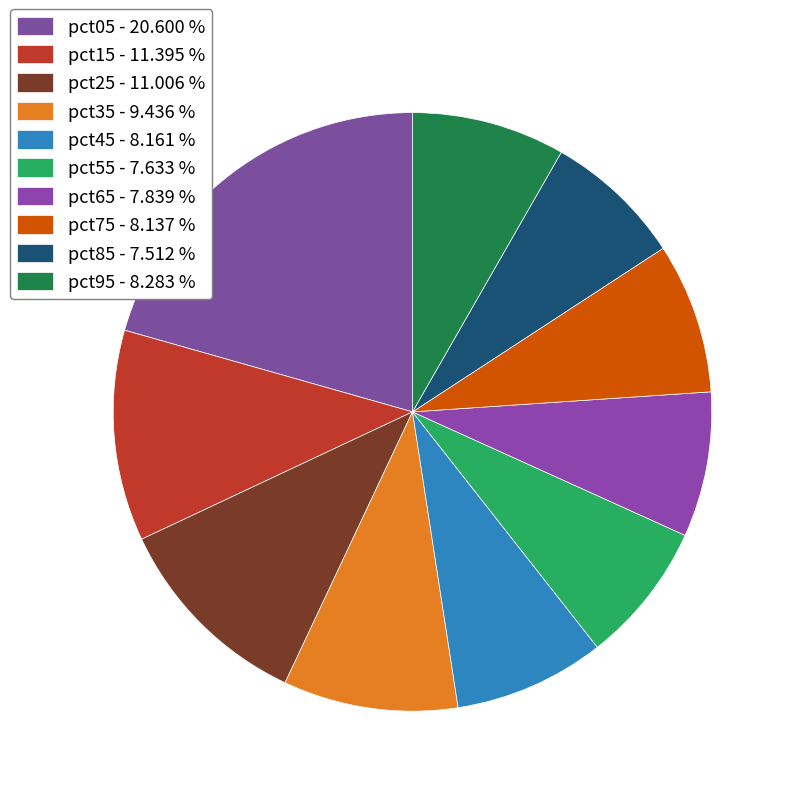

What portion of the pie excludes pct55?

92.4%